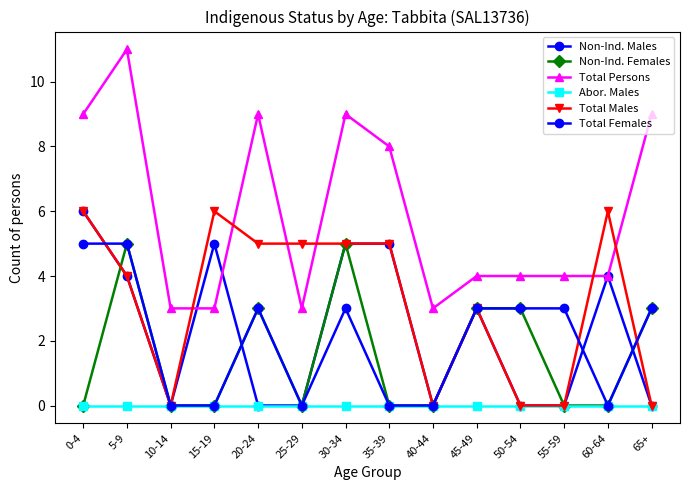

Which category has the highest value in the Total Females series?

0-4